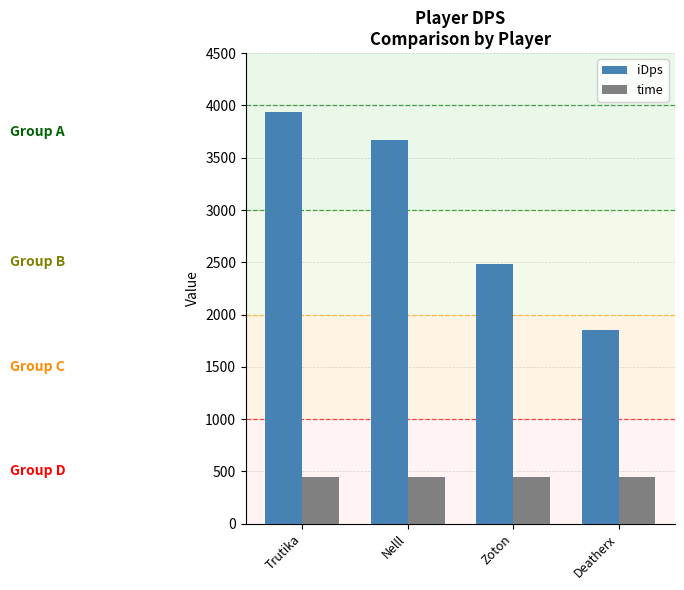

What is the sum of all iDps values?

11935.5